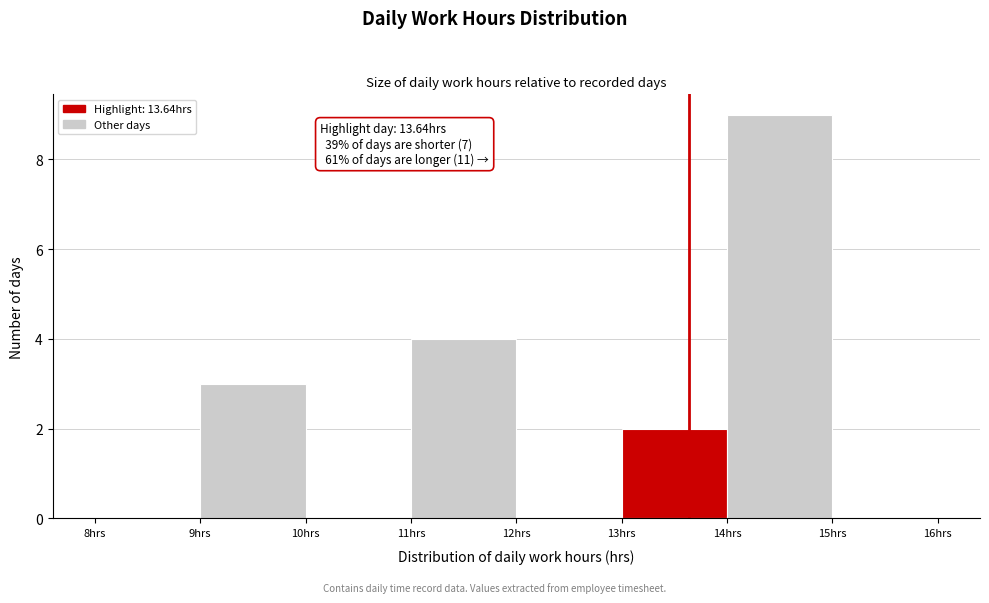

Over which range of the x-axis is the bar tallest?

14 to 15